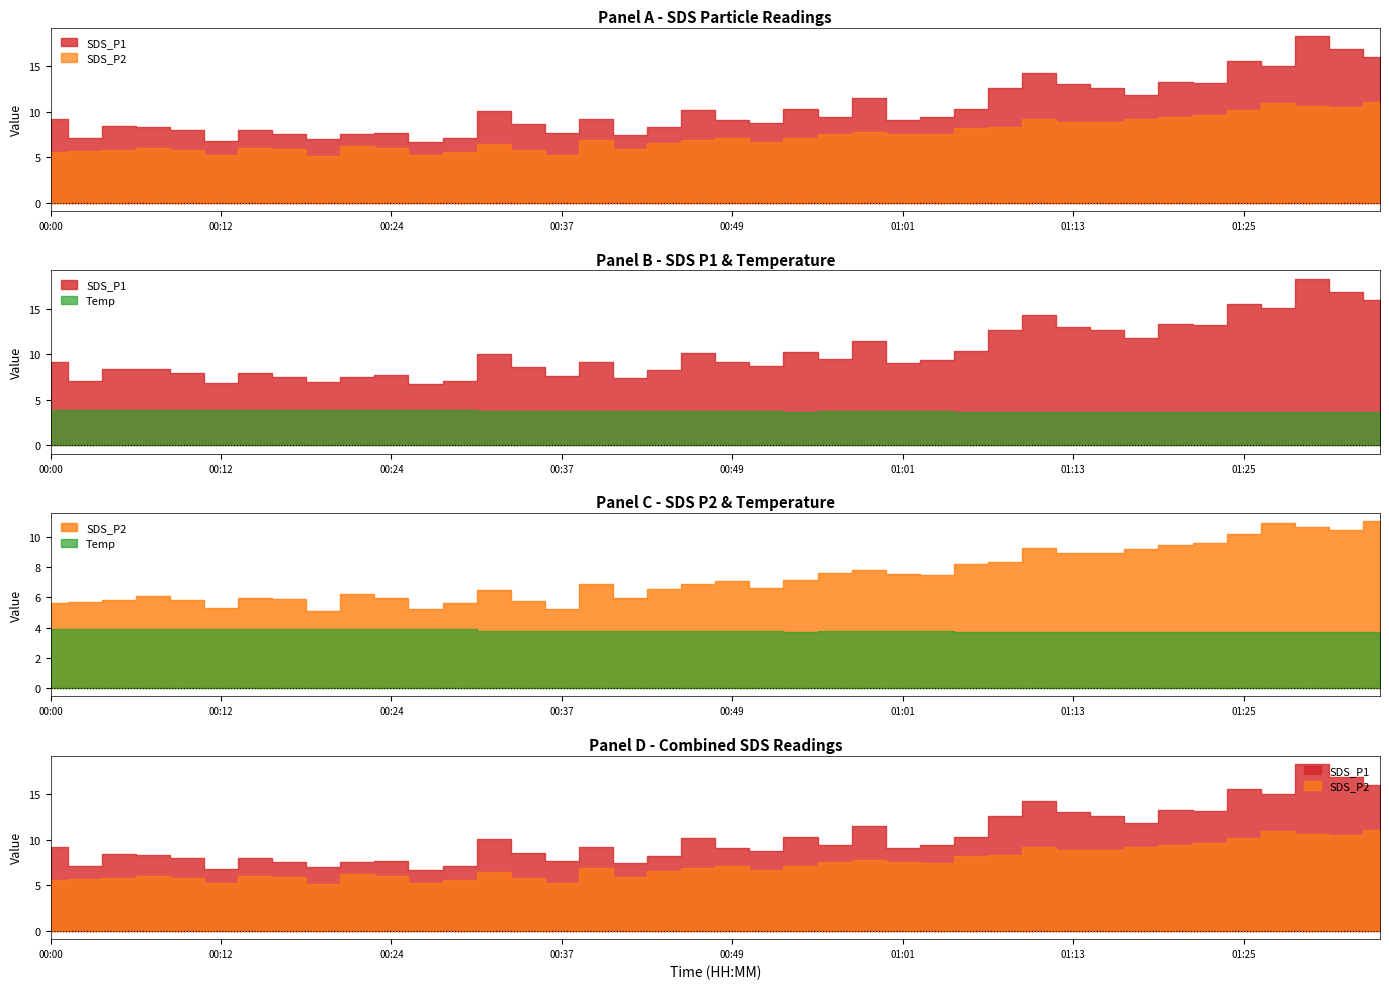

What is the label of the 26th point from the left?

01:01